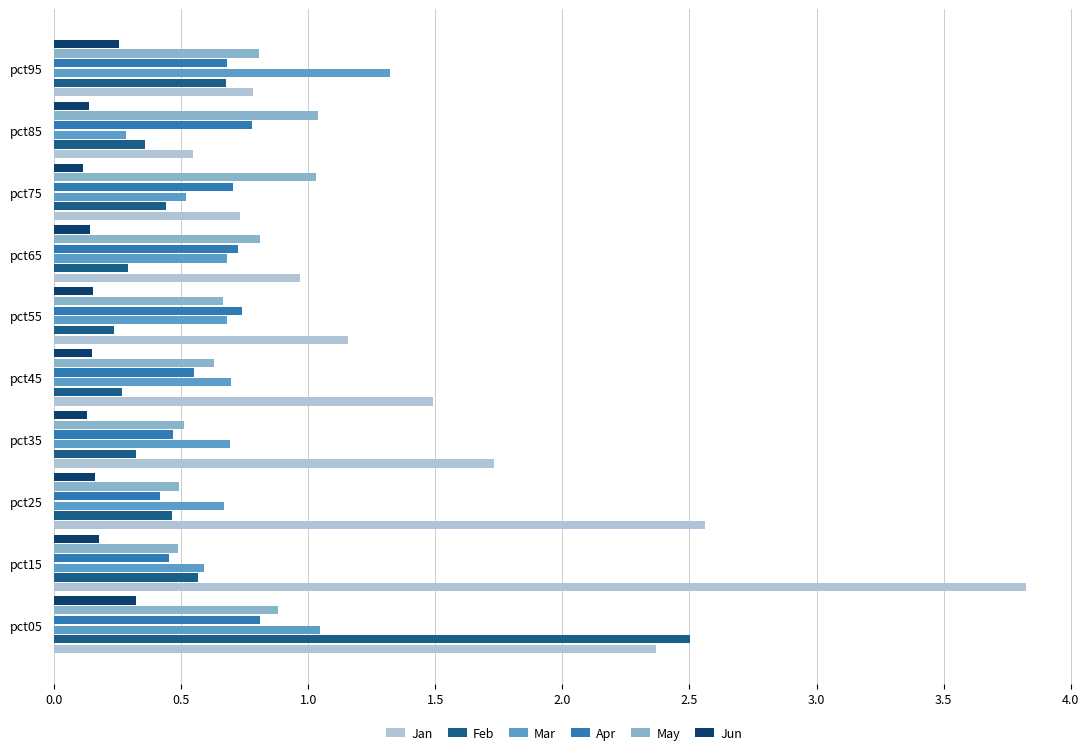

The Apr series shows 1.0 at pct45. True or false?

False